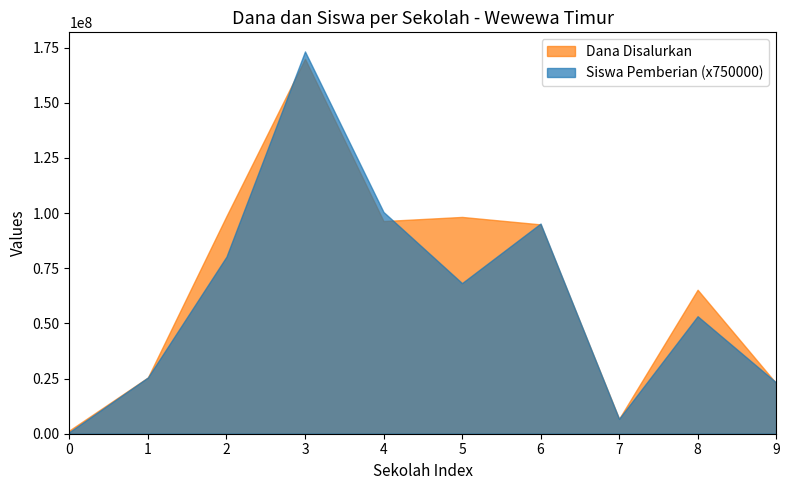

At which category is the sum across all series the highest?

3